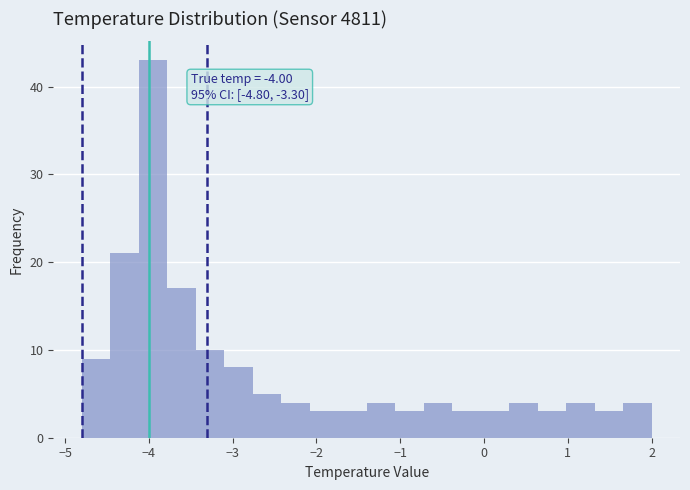

Read against the x-axis, roughly where is the centre of the tallest bar?

-3.9